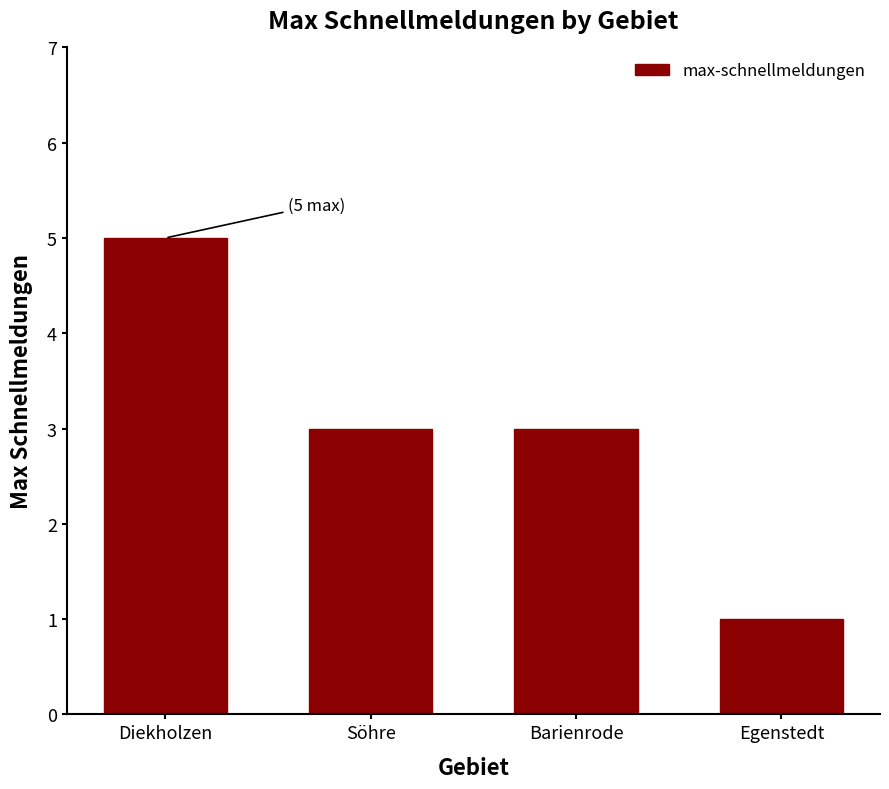

Reading right to left, transcribe all the data shown in this chart.

Egenstedt=1	Barienrode=3	Söhre=3	Diekholzen=5